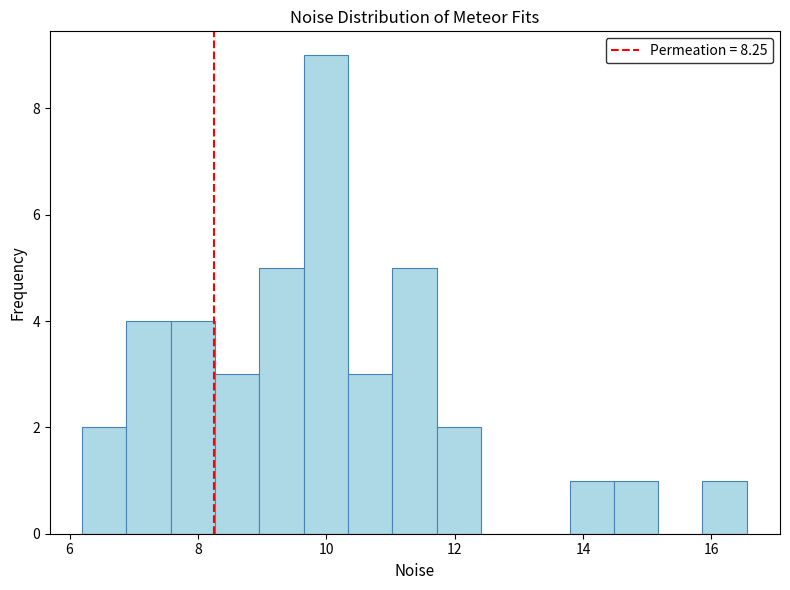

Read against the x-axis, roughly where is the centre of the tallest bar?

10.0